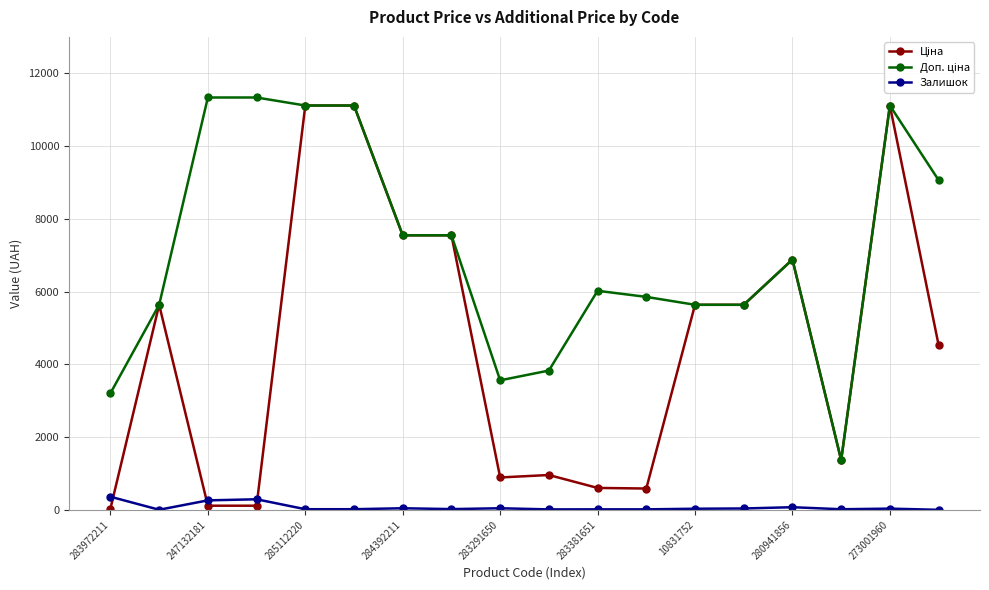

At how many categories does at least one series exceed 10107?

5